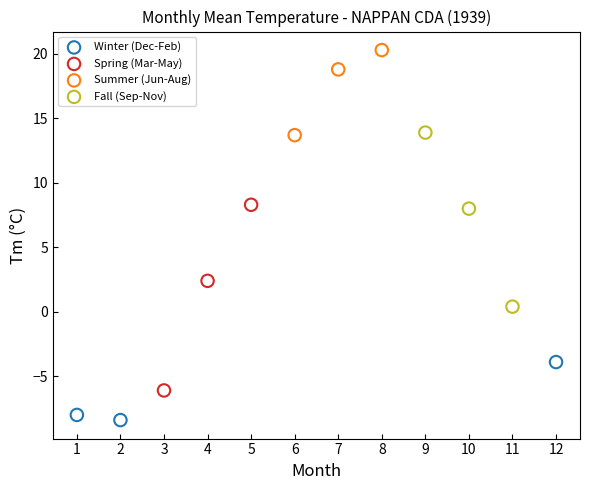

Which series contains the lowest Y value?

Winter (Dec-Feb)